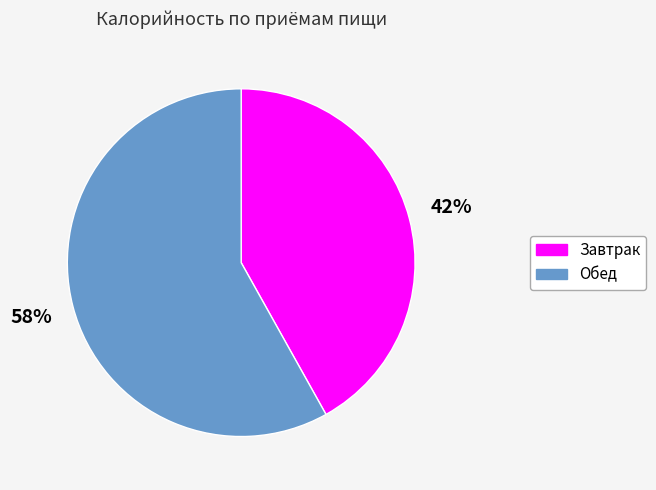

Do Обед and Завтрак together represent more than half of the pie?

Yes